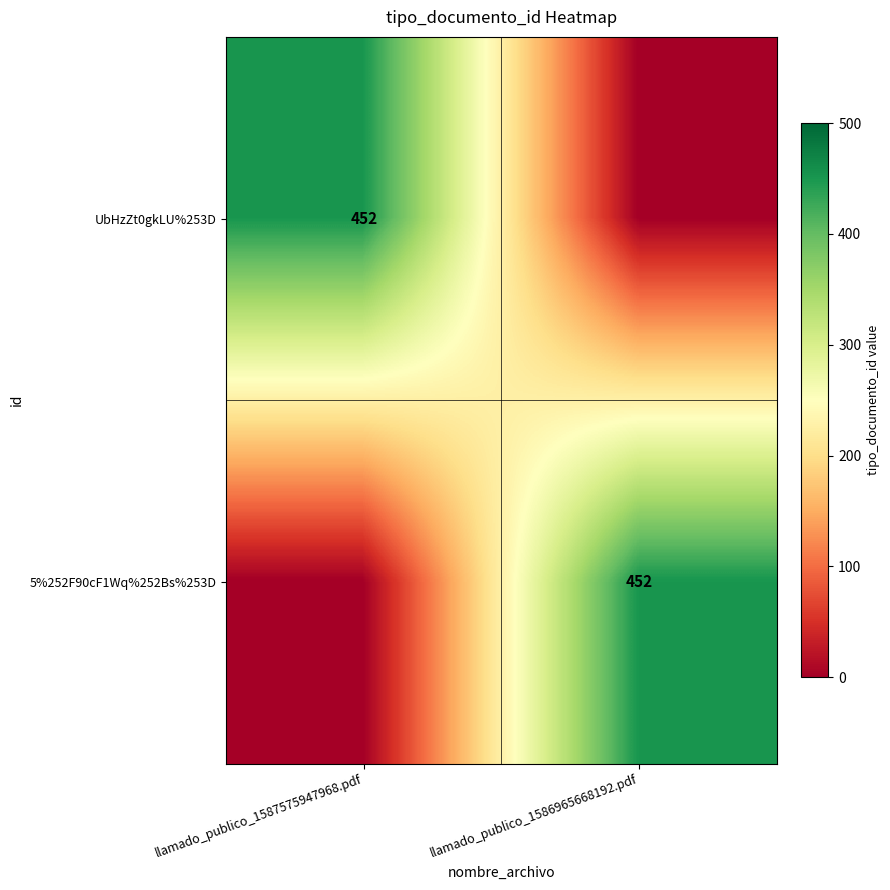

The 5%252F90cF1Wq%252Bs%253D series shows 737 at llamado_publico_1586965668192.pdf. True or false?

False